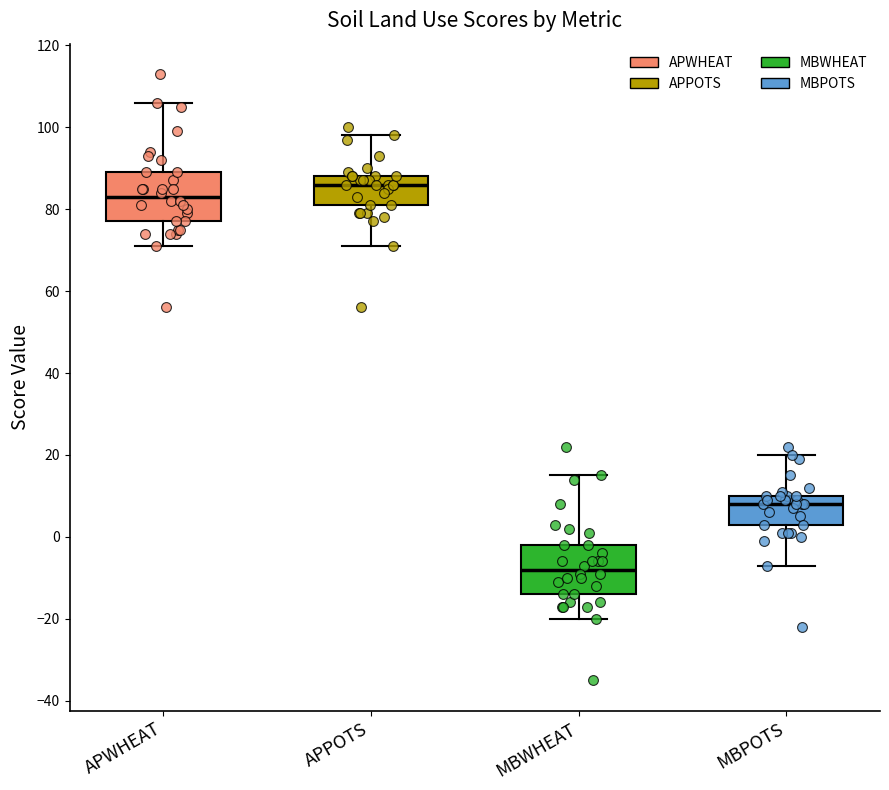

Which box's median line is the lowest?

MBWHEAT